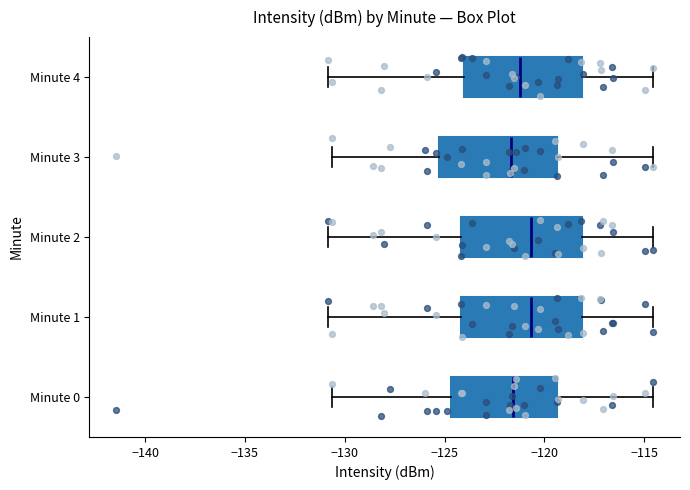

Reading bottom to top, read every box against the x-axis: the position of its median line, the range the box covers, and the ends of its whiskers. The values are not printed on the chart, so give them approximately, as read against the axis.

Minute 0: median -121.5, box -124.5 to -119.5, whiskers -130.5 to -114.5
Minute 1: median -120.5, box -124.0 to -118.0, whiskers -131.0 to -114.5
Minute 2: median -120.5, box -124.0 to -118.0, whiskers -131.0 to -114.5
Minute 3: median -121.5, box -125.5 to -119.5, whiskers -130.5 to -114.5
Minute 4: median -121.0, box -124.0 to -118.0, whiskers -131.0 to -114.5